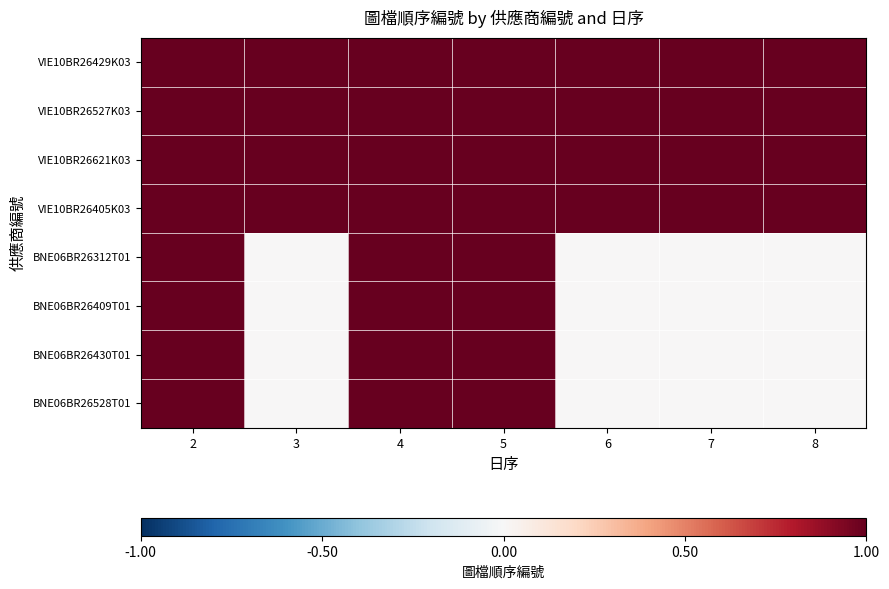

Reading right to left, transcribe all the data shown in this chart.

VIE10BR26429K03: 8=1	7=1	6=1	5=1	4=1	3=1	2=1
VIE10BR26527K03: 8=1	7=1	6=1	5=1	4=1	3=1	2=1
VIE10BR26621K03: 8=1	7=1	6=1	5=1	4=1	3=1	2=1
VIE10BR26405K03: 8=1	7=1	6=1	5=1	4=1	3=1	2=1
BNE06BR26312T01: 8=0	7=0	6=0	5=1	4=1	3=0	2=1
BNE06BR26409T01: 8=0	7=0	6=0	5=1	4=1	3=0	2=1
BNE06BR26430T01: 8=0	7=0	6=0	5=1	4=1	3=0	2=1
BNE06BR26528T01: 8=0	7=0	6=0	5=1	4=1	3=0	2=1